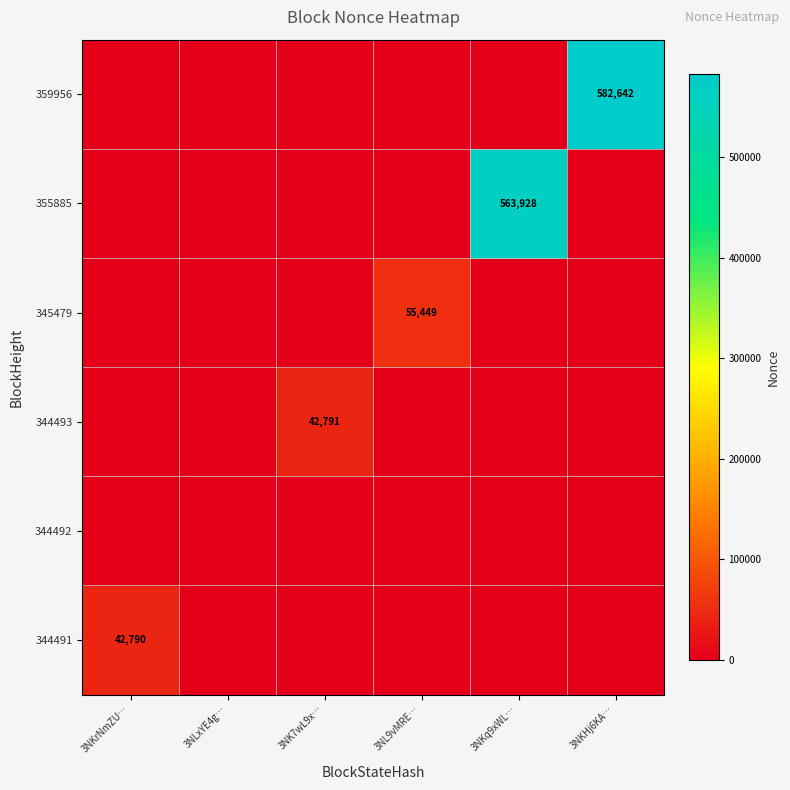

What is the spread (max minus min) of values at 3NKHj6KA…?

582642